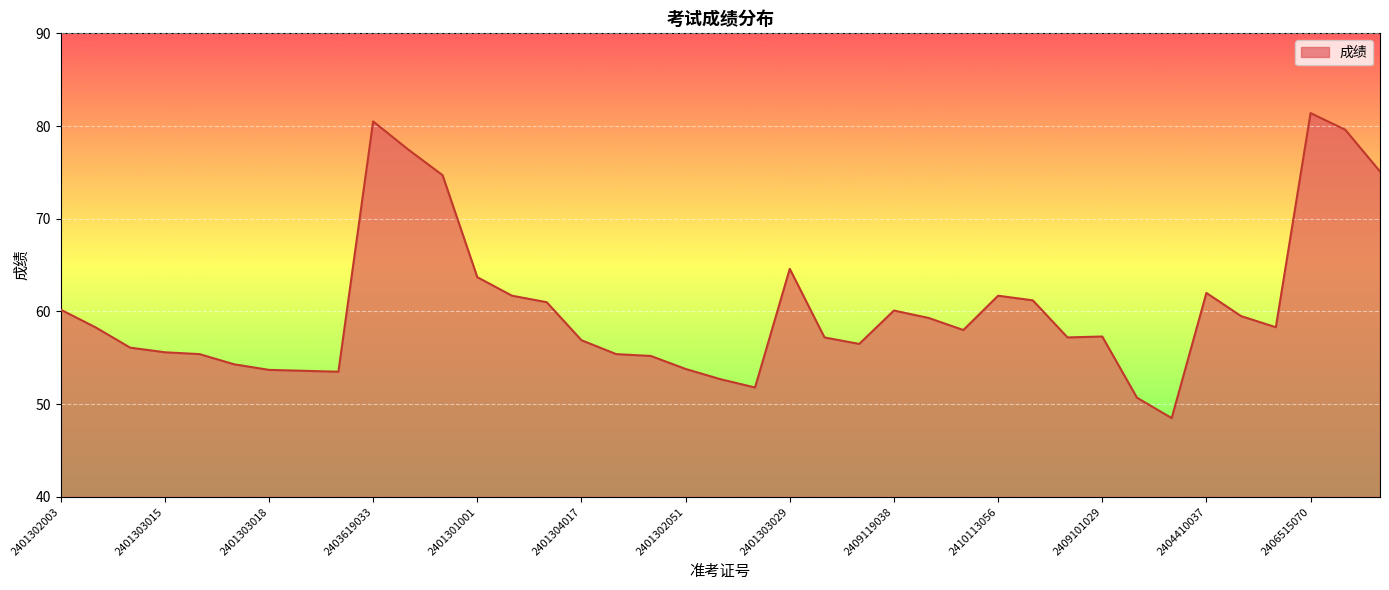

What is the difference between the maximum and minimum values?

32.9